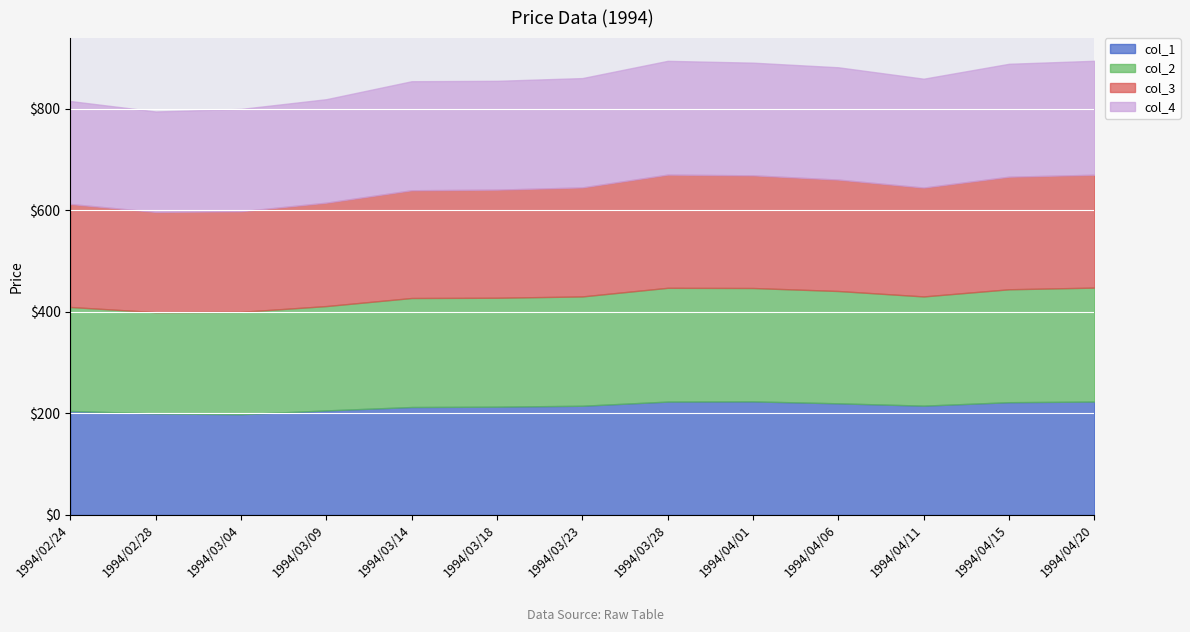

Rank the categories by col_4 value from highest to lowest.

1994/04/20, 1994/03/28, 1994/04/15, 1994/04/01, 1994/04/06, 1994/03/23, 1994/03/14, 1994/04/11, 1994/03/18, 1994/03/09, 1994/02/24, 1994/03/04, 1994/02/28